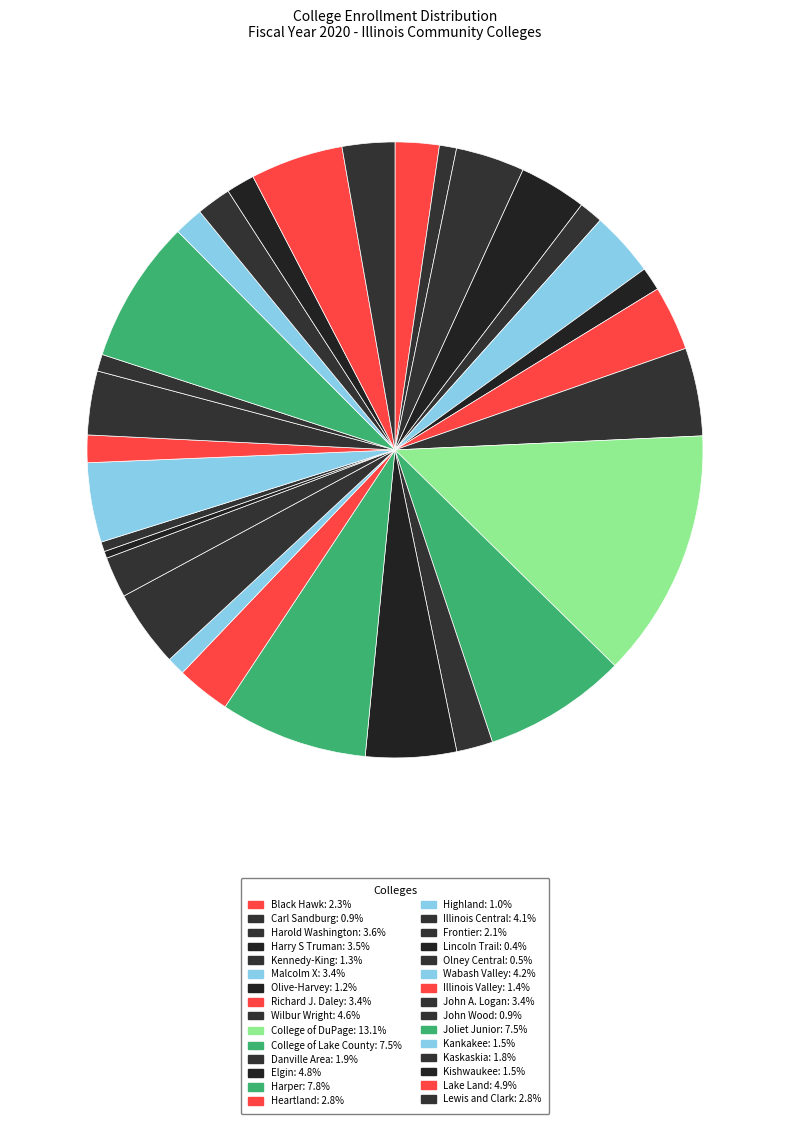

How many slices are in this pie chart?

30